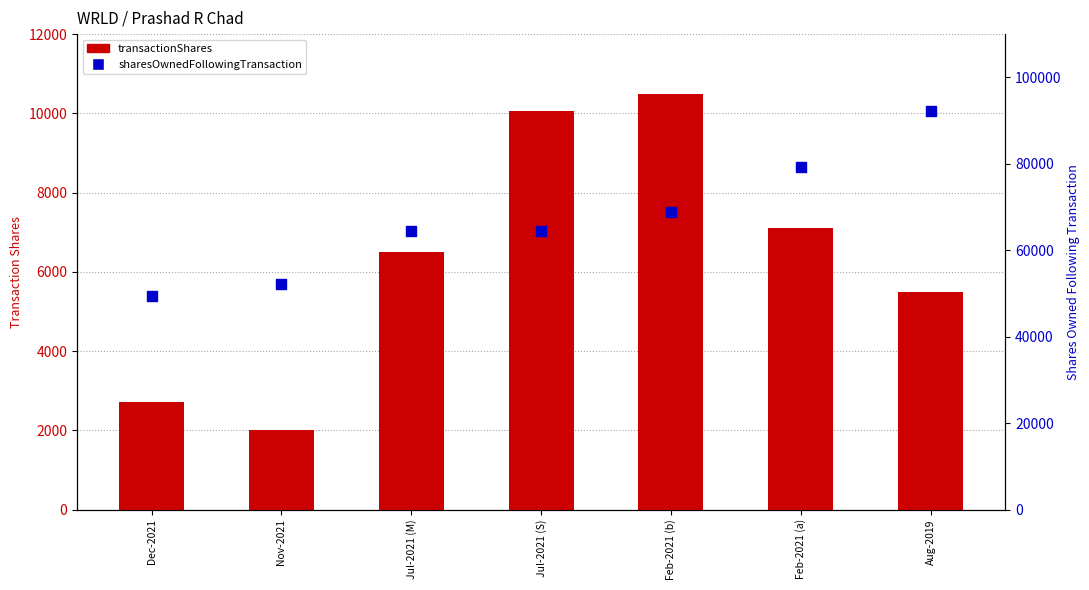

Which series reaches the minimum Y coordinate?

transactionShares